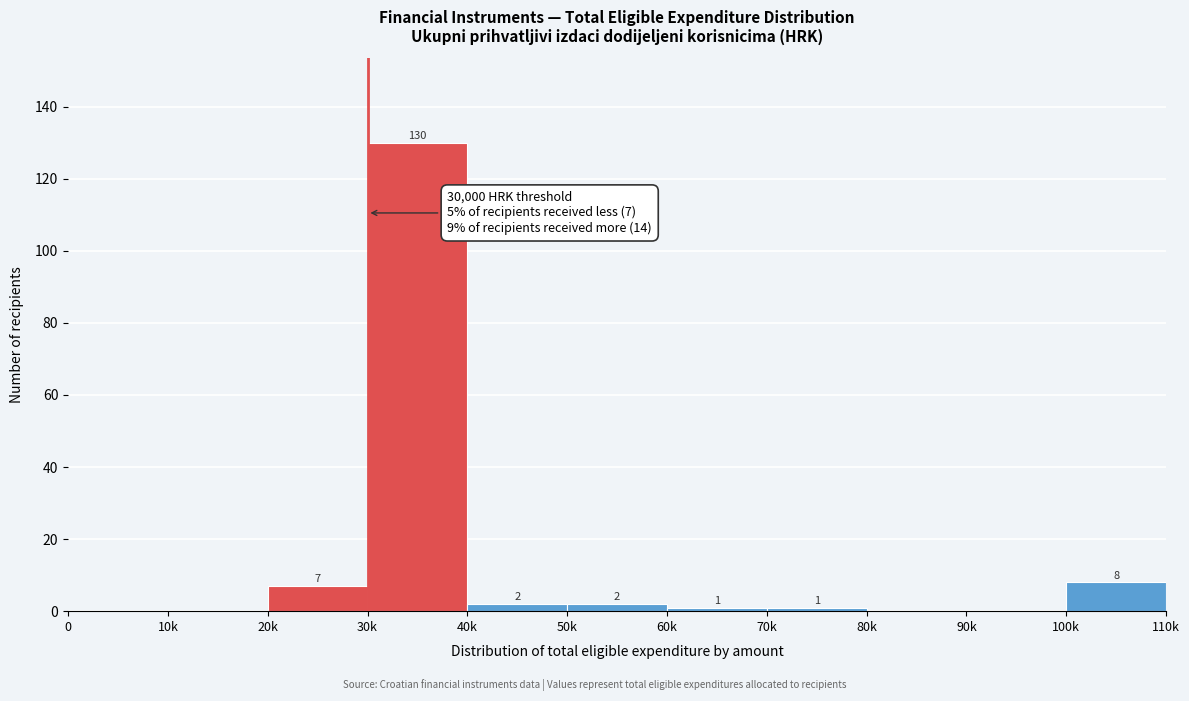

At which label does the data first exceed 1?

20k